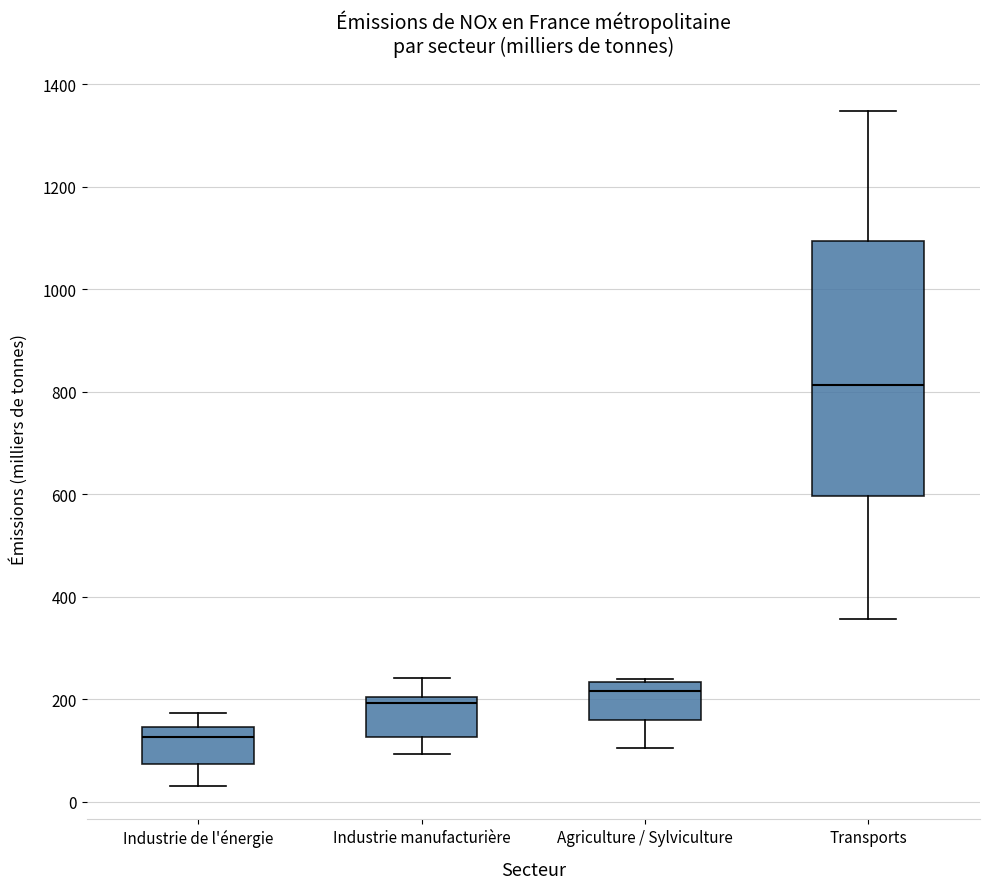

Comparing the boxes themselves (not the whiskers), which one is the tallest?

Transports